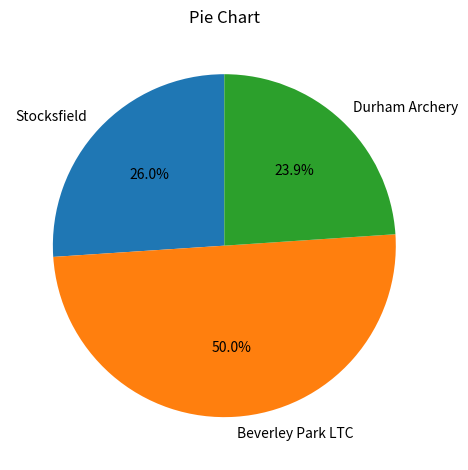

Which category has the smallest portion of the pie?

Durham Archery